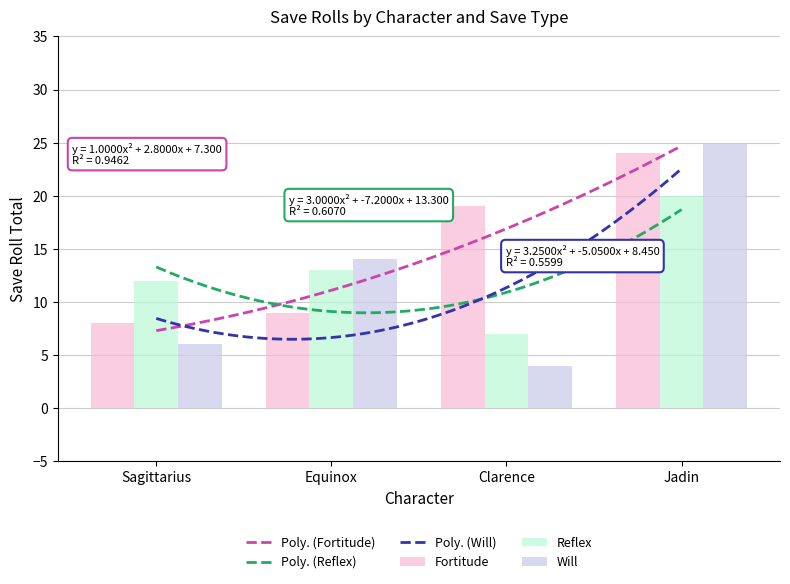

The Reflex series shows 20 at Jadin. True or false?

True